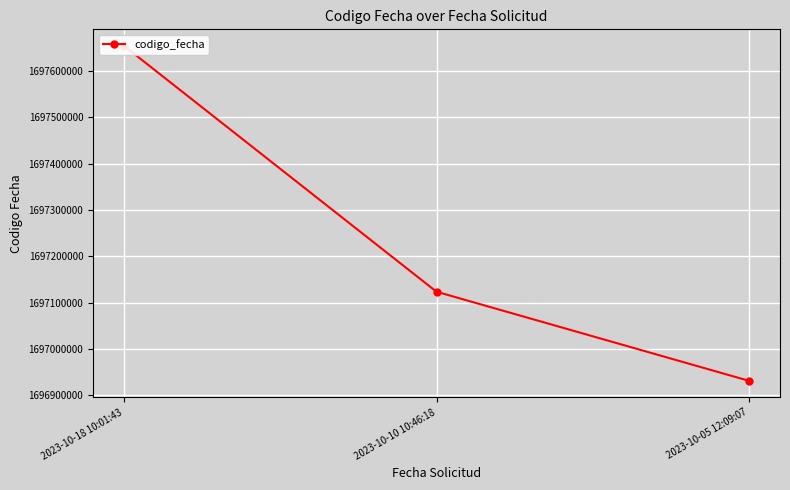

What is the ratio of the value at 2023-10-05 12:09:07 to the value at 2023-10-10 10:46:18?

1.0